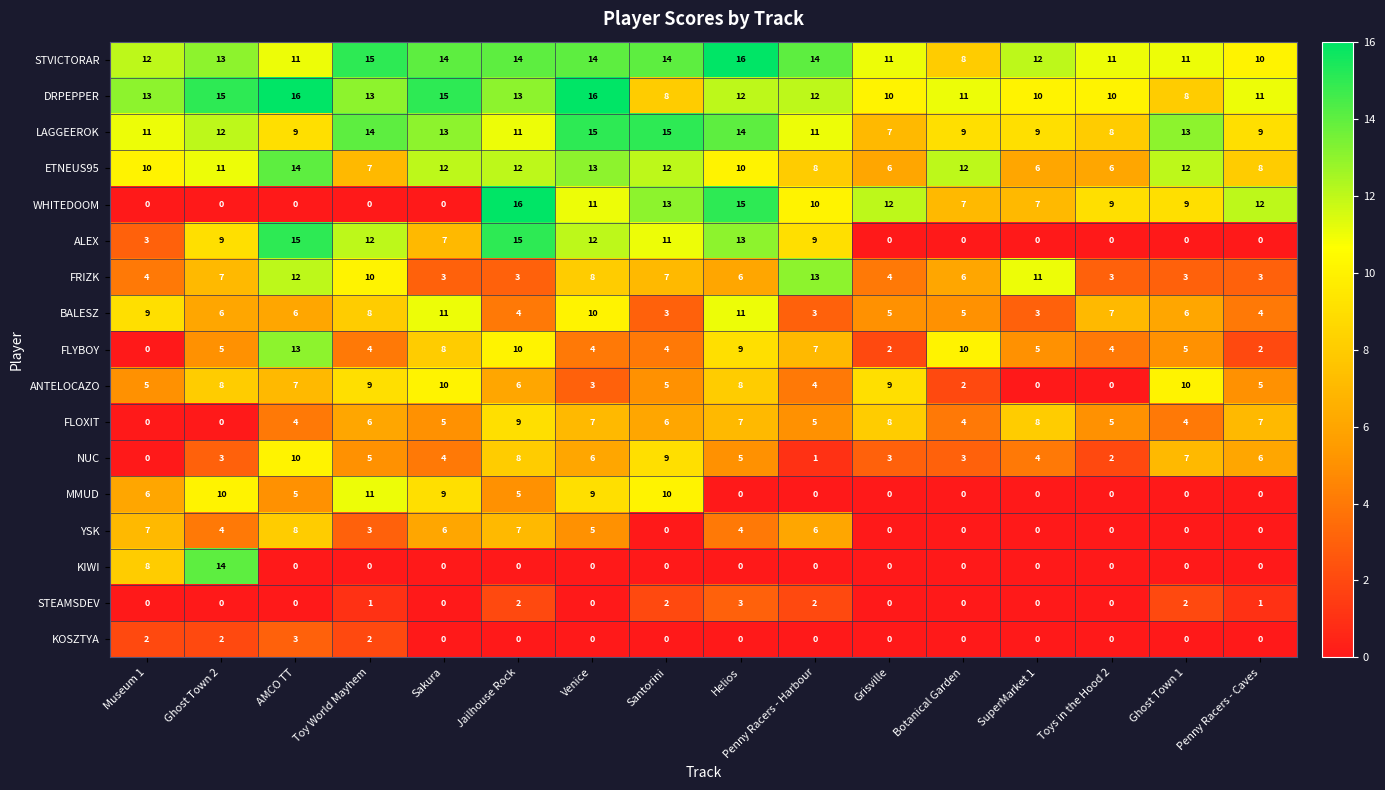

What is the sum of the ANTELOCAZO values at Santorini and AMCO TT?

12